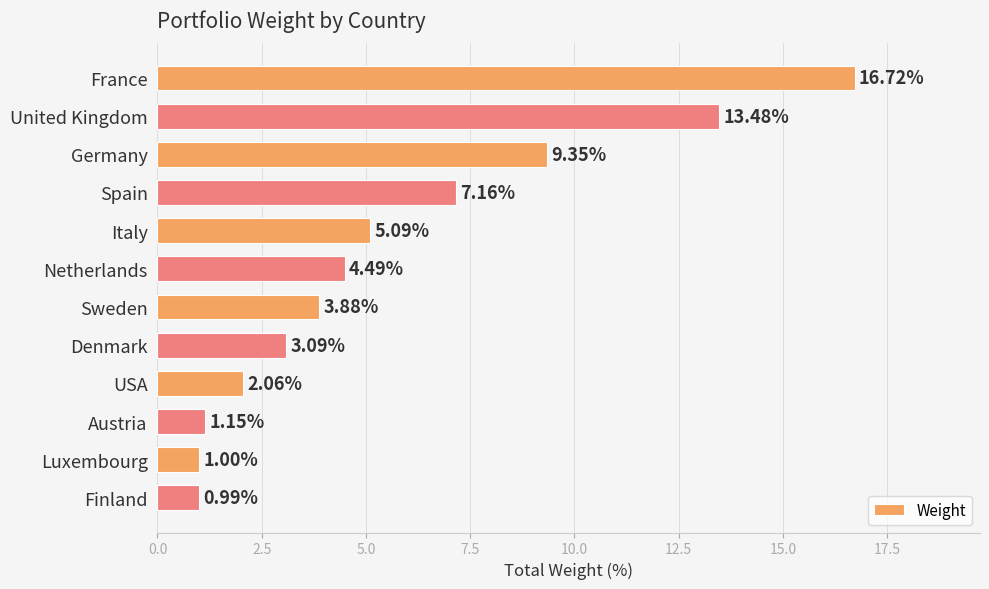

What is the label of the 6th bar from the top?

Netherlands